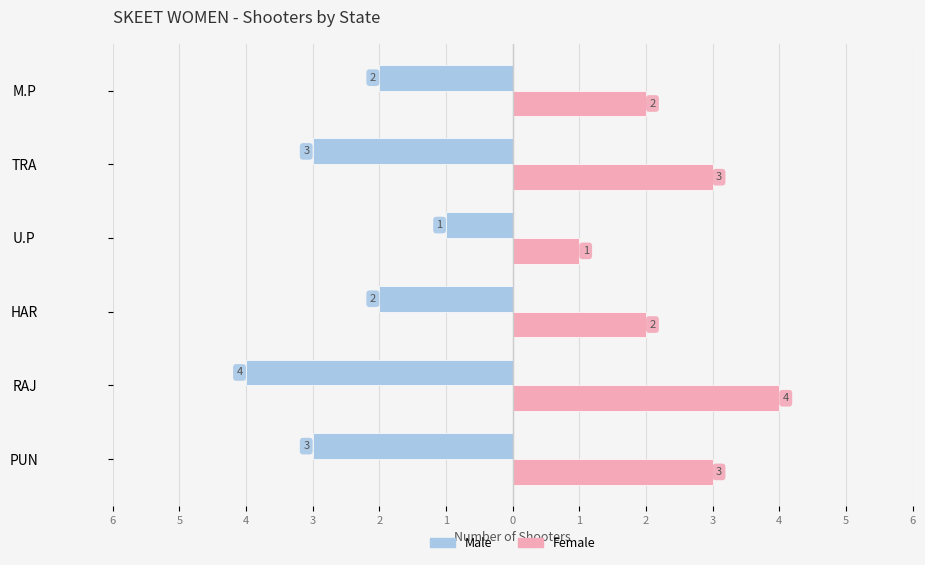

What is the maximum value shown in the chart?

4